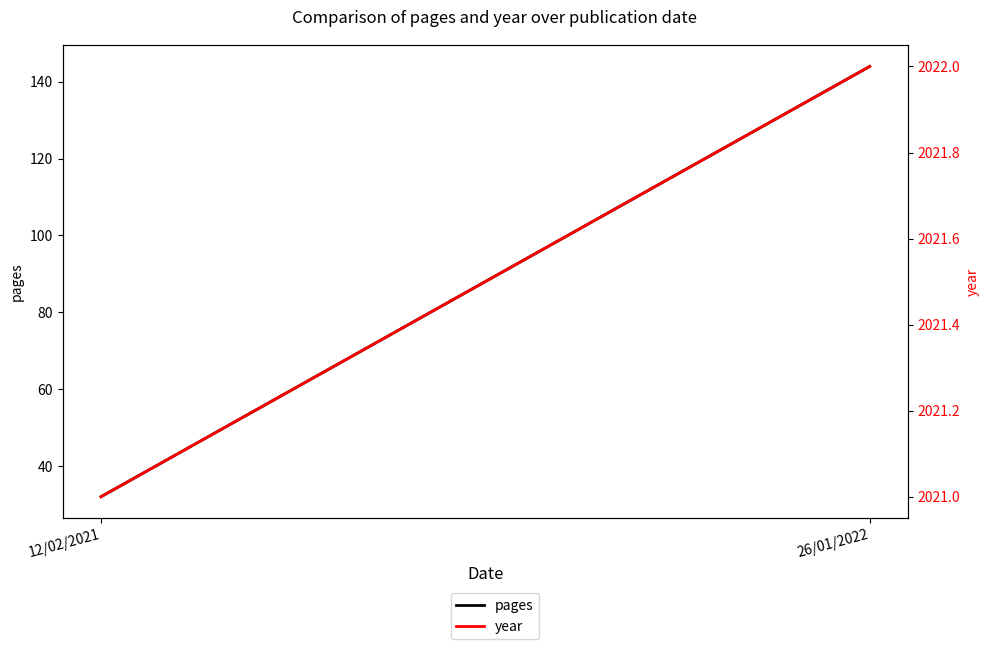

How many categories are shown in the chart?

2